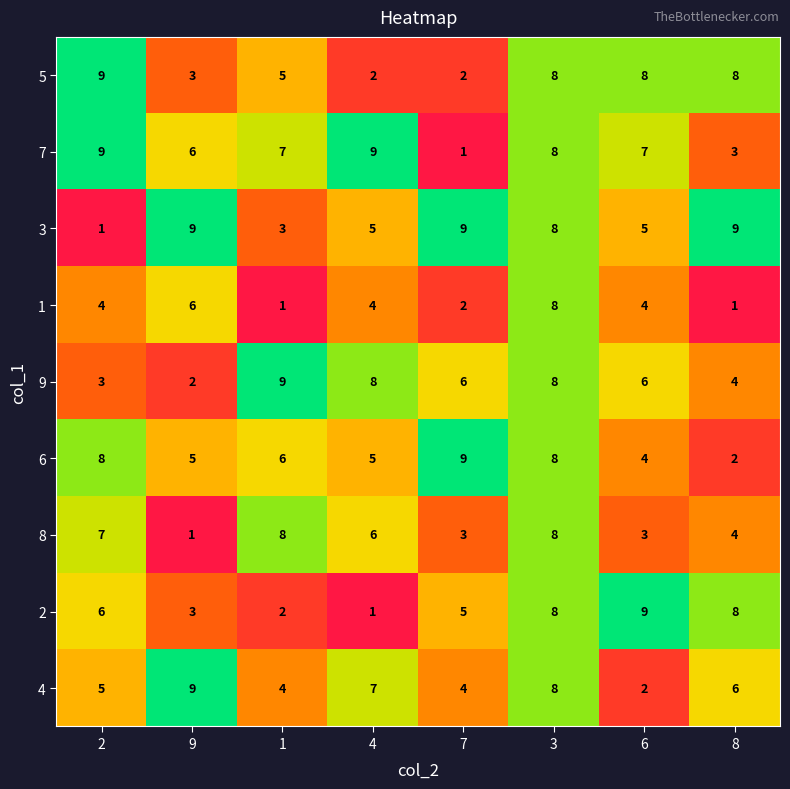

Which series has the largest total across all categories?

7